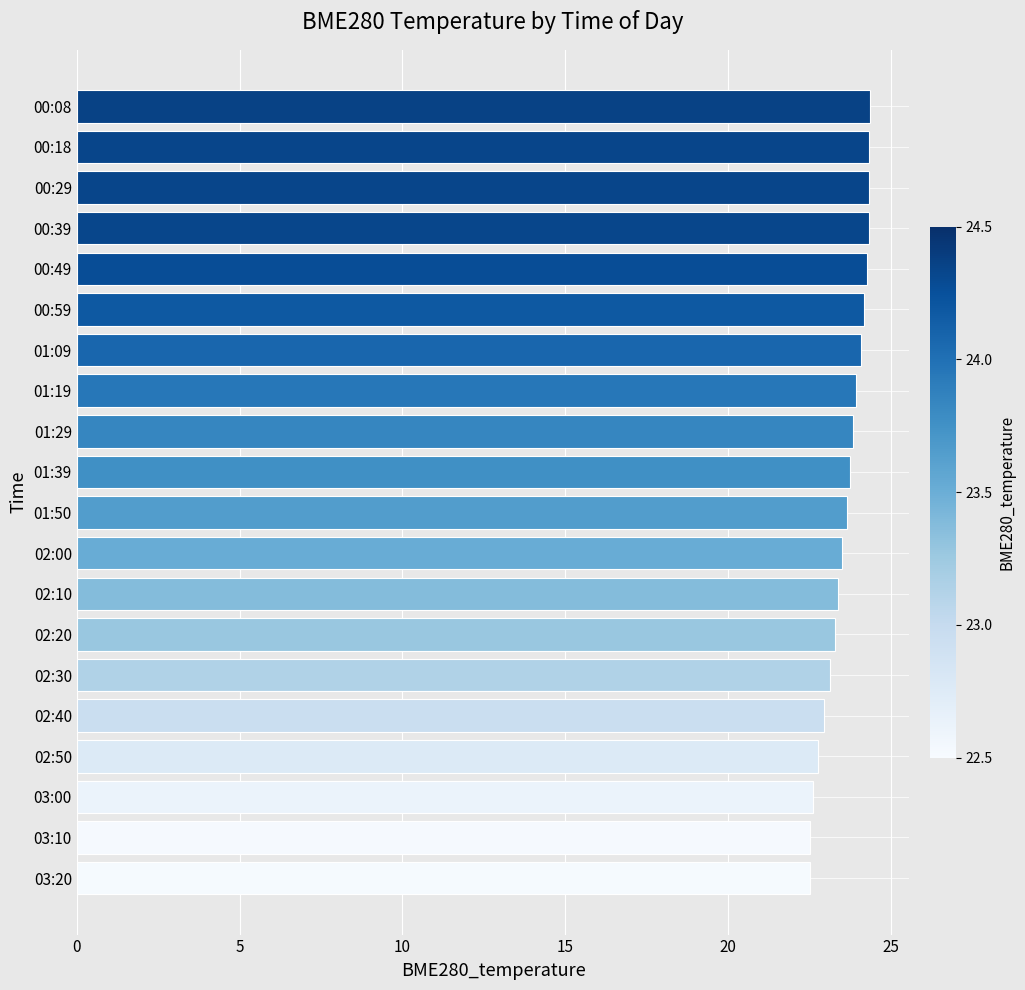

What is the sum of the values at 01:39 and 01:29?

47.6